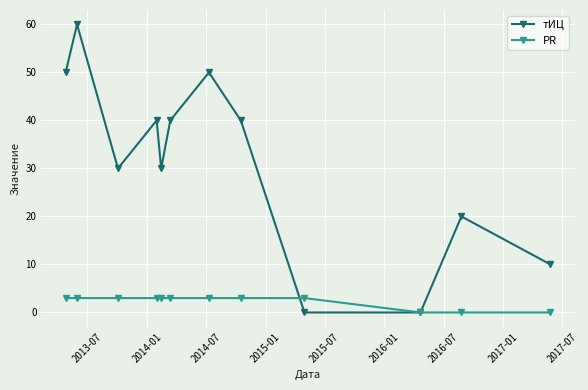

Reading left to right, transcribe all the data shown in this chart.

тИЦ: 50	60	30	40	30	40	50	40	0	0	20	10
PR: 3	3	3	3	3	3	3	3	3	0	0	0